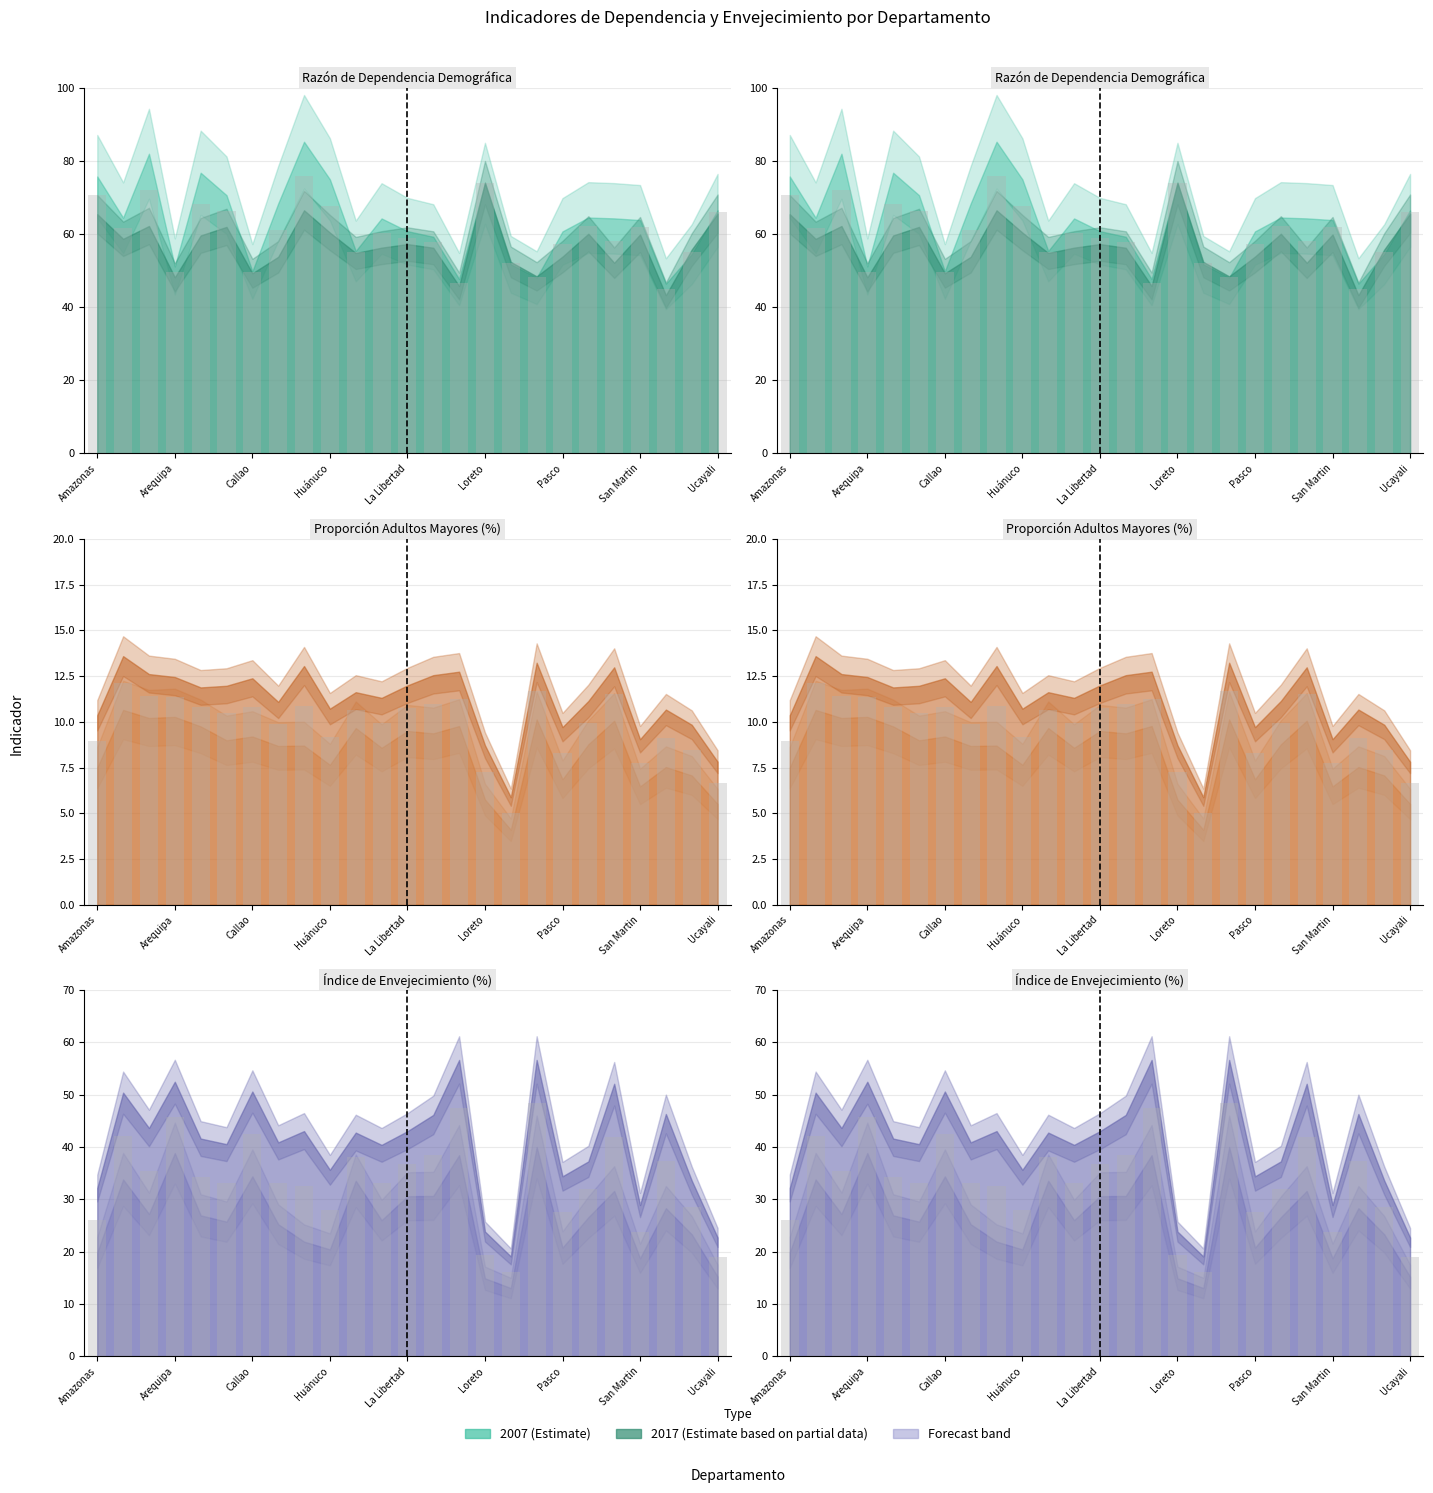

What is the total value across all series at Lambayeque?

98.7